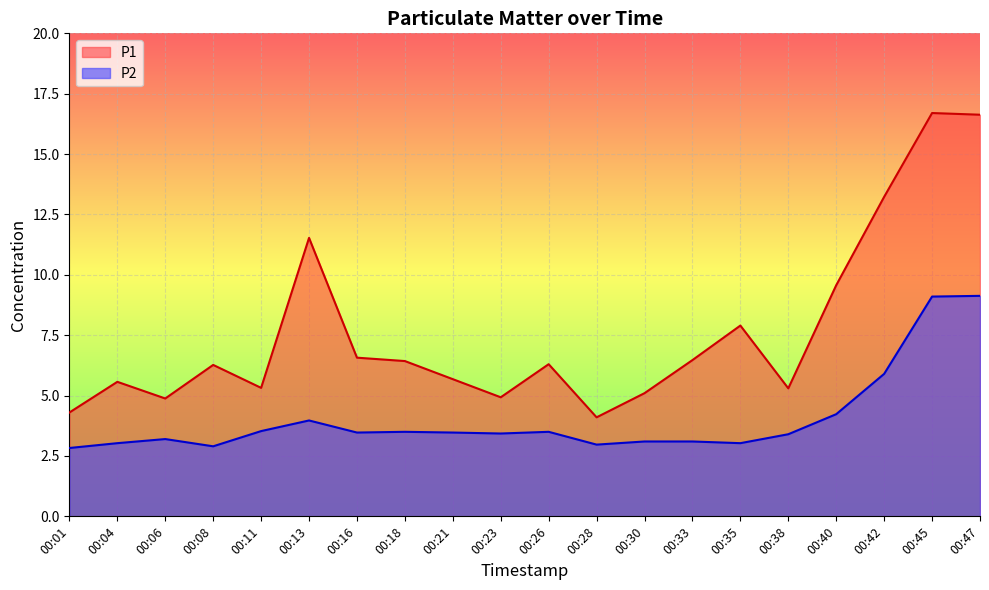

True or false: P1 and P2 cross at least once.

False